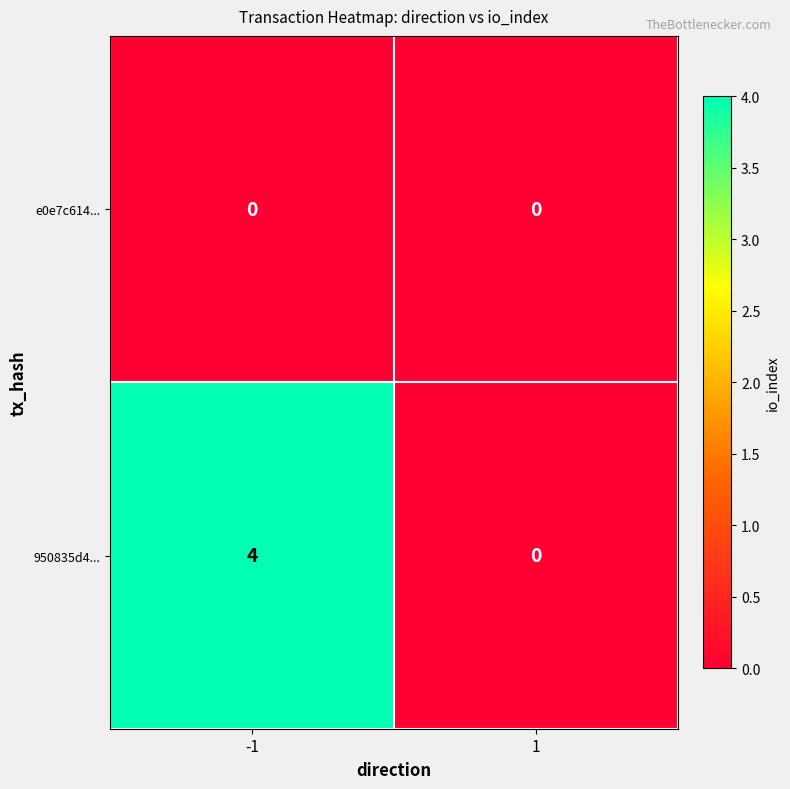

Reading left to right, transcribe all the data shown in this chart.

e0e7c614...: 0	0
950835d4...: 4	0